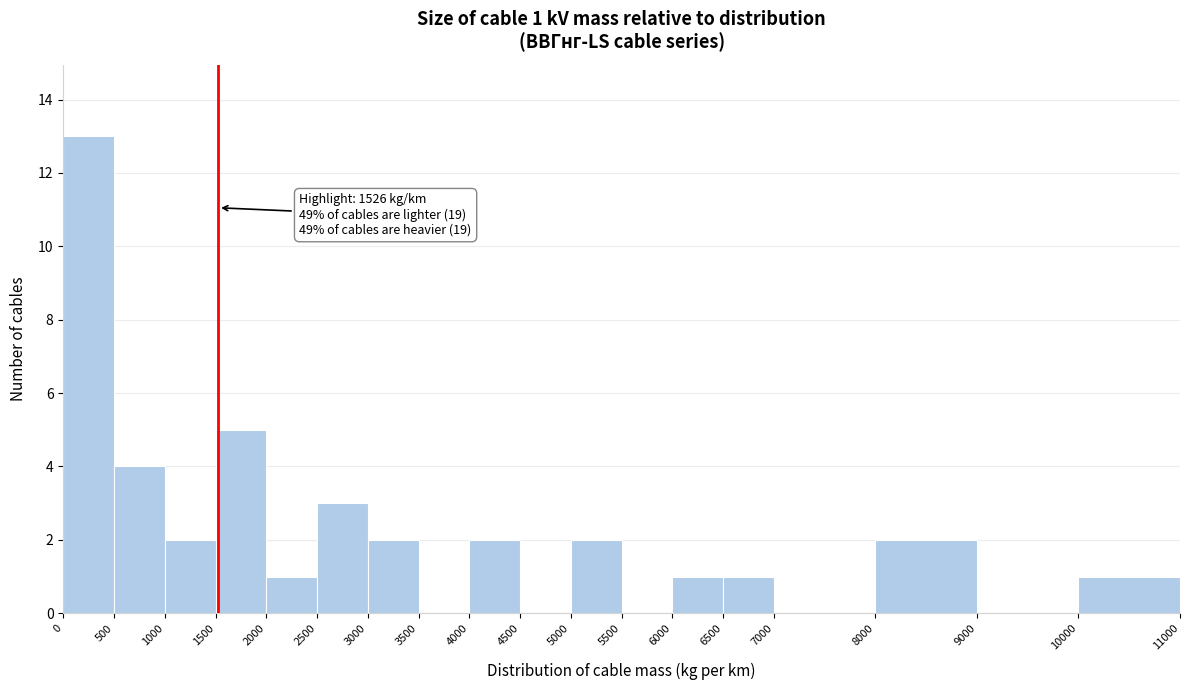

Which range on the x-axis has the tallest bar?

0 to 500